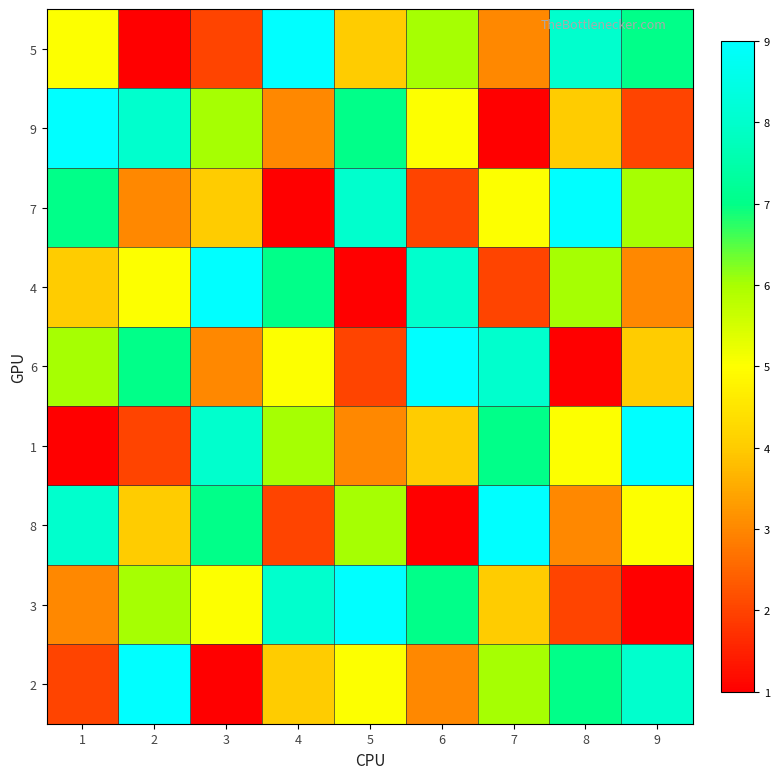

Reading left to right, what are all the values shown in this chart?

5: 1=5	2=1	3=2	4=9	5=4	6=6	7=3	8=8	9=7
9: 1=9	2=8	3=6	4=3	5=7	6=5	7=1	8=4	9=2
7: 1=7	2=3	3=4	4=1	5=8	6=2	7=5	8=9	9=6
4: 1=4	2=5	3=9	4=7	5=1	6=8	7=2	8=6	9=3
6: 1=6	2=7	3=3	4=5	5=2	6=9	7=8	8=1	9=4
1: 1=1	2=2	3=8	4=6	5=3	6=4	7=7	8=5	9=9
8: 1=8	2=4	3=7	4=2	5=6	6=1	7=9	8=3	9=5
3: 1=3	2=6	3=5	4=8	5=9	6=7	7=4	8=2	9=1
2: 1=2	2=9	3=1	4=4	5=5	6=3	7=6	8=7	9=8